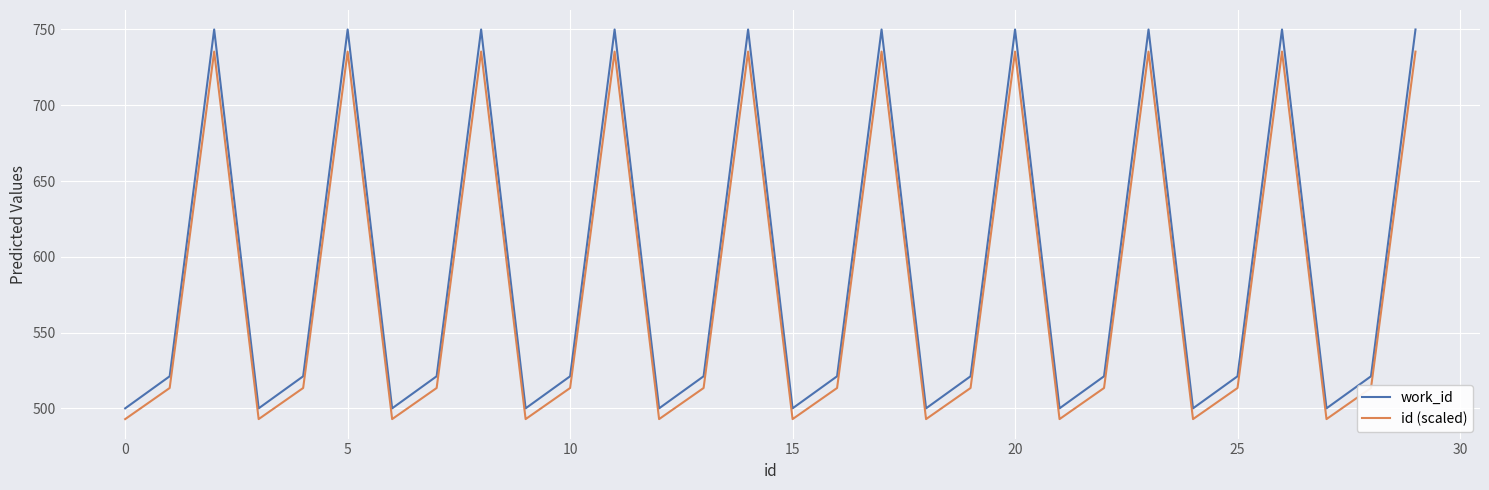

What is the greatest value displayed?

750.0